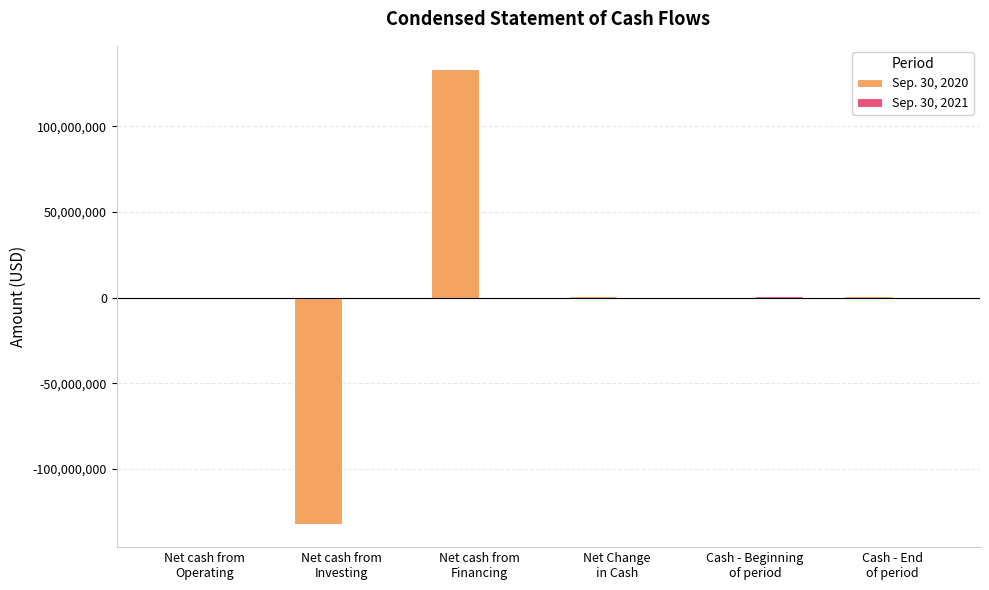

How many distinct data groups are displayed?

2